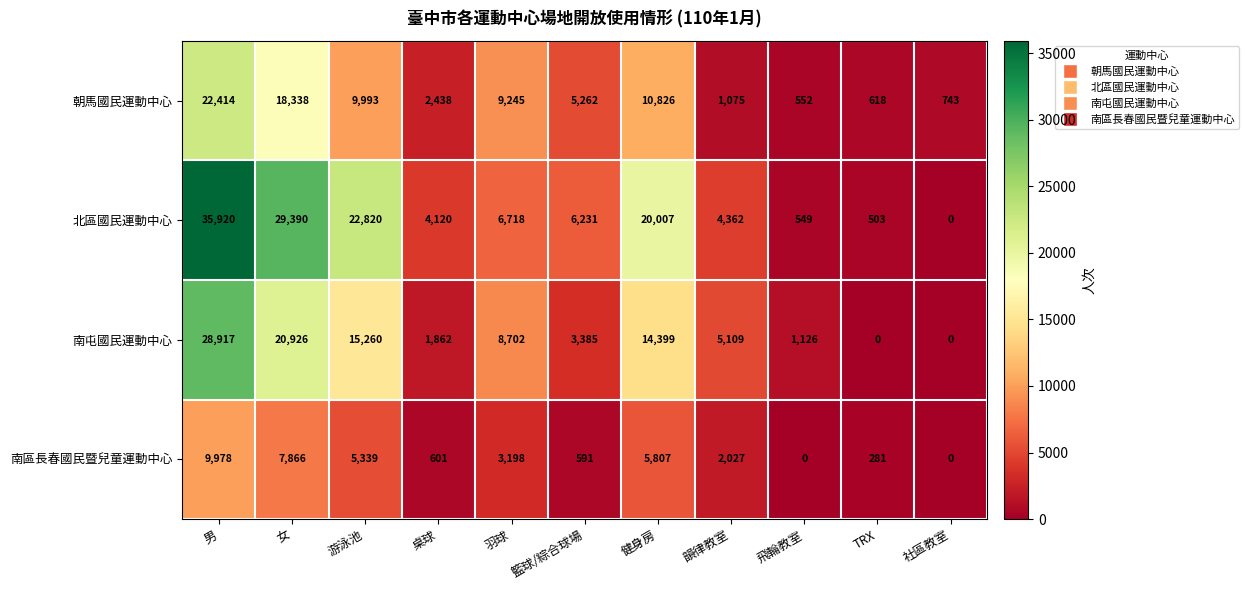

Rank the series by their average value, from highest to lowest.

北區國民運動中心, 南屯國民運動中心, 朝馬國民運動中心, 南區長春國民暨兒童運動中心